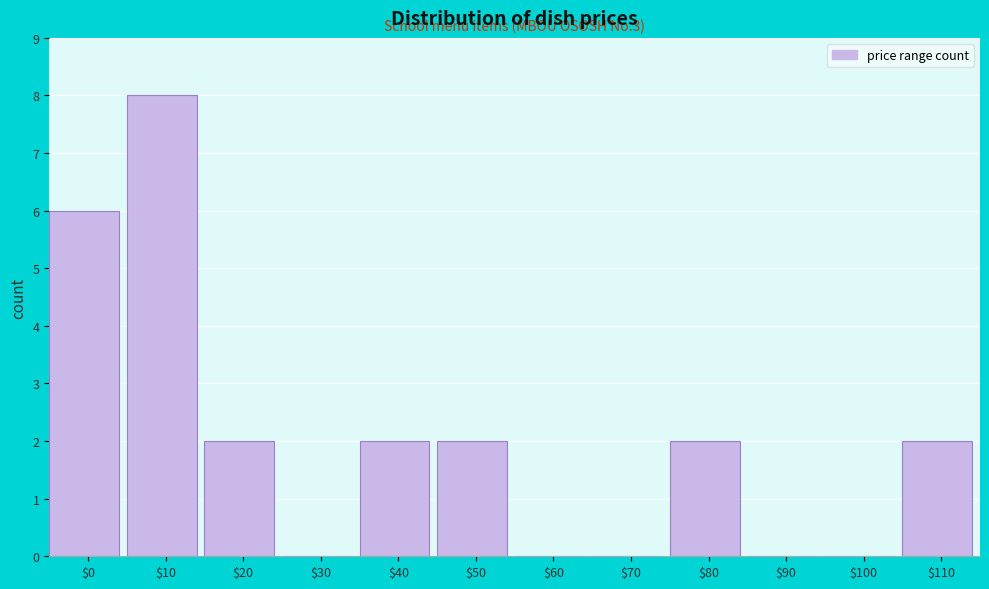

What is the sum of all values?

24